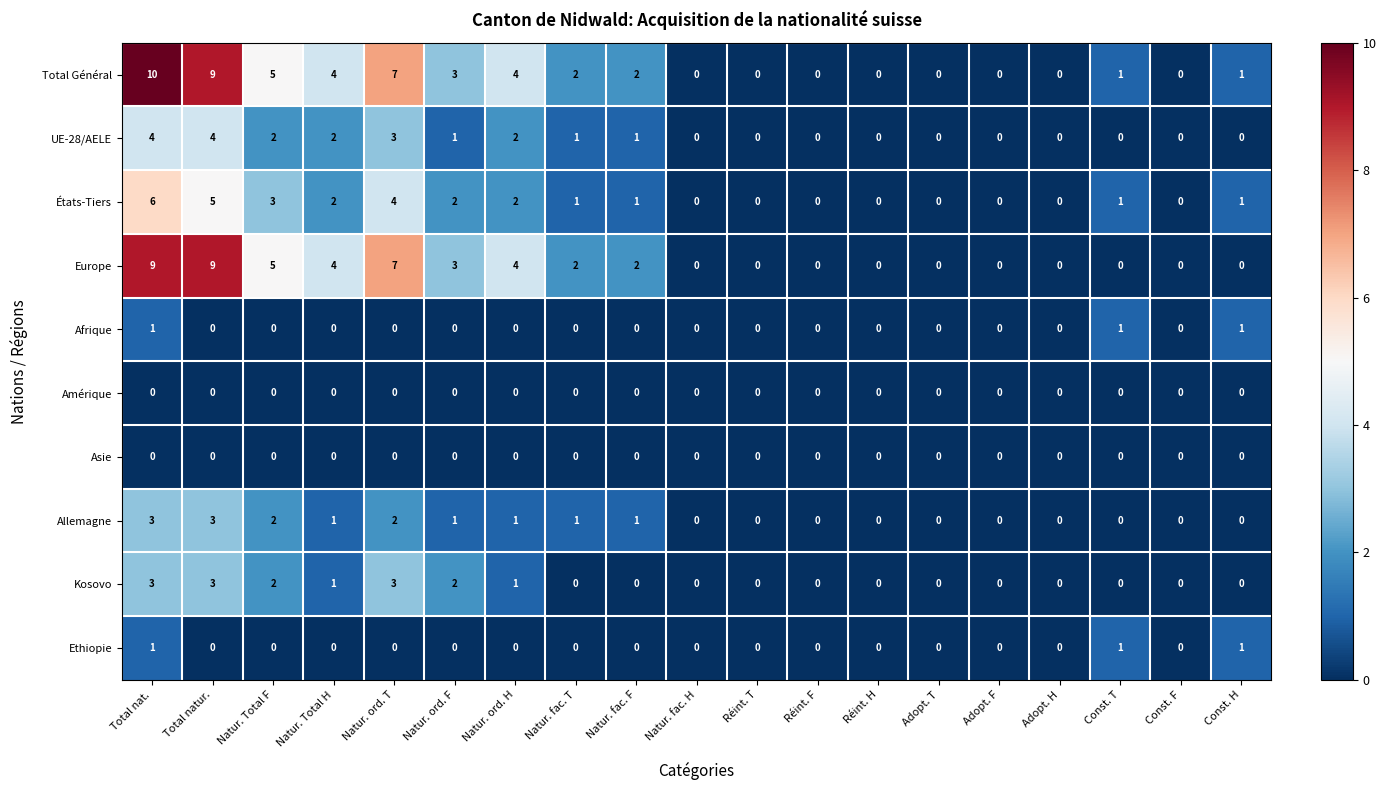

The value of Kosovo at Natur. ord. H is 1. True or false?

True